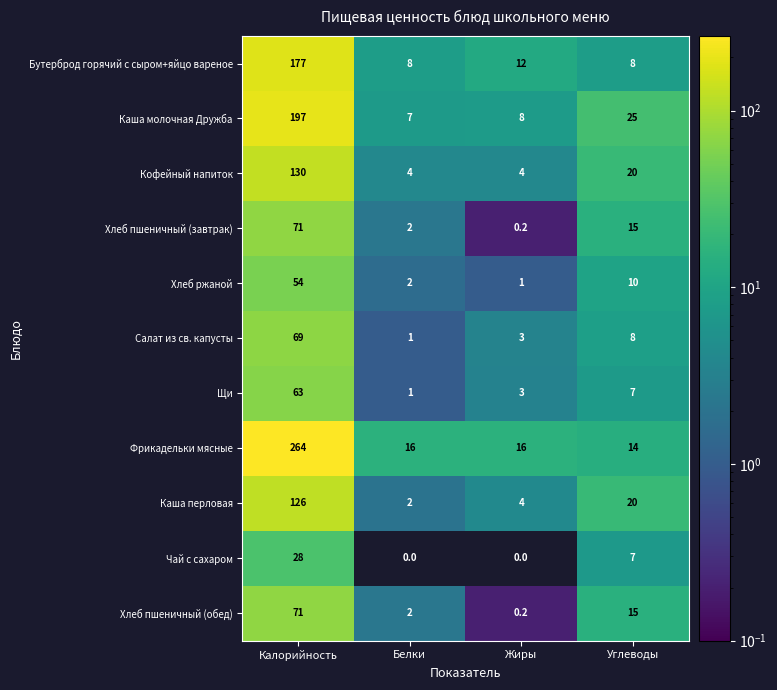

Is it true that Хлеб пшеничный (завтрак) equals 31.7 at Калорийность?

False